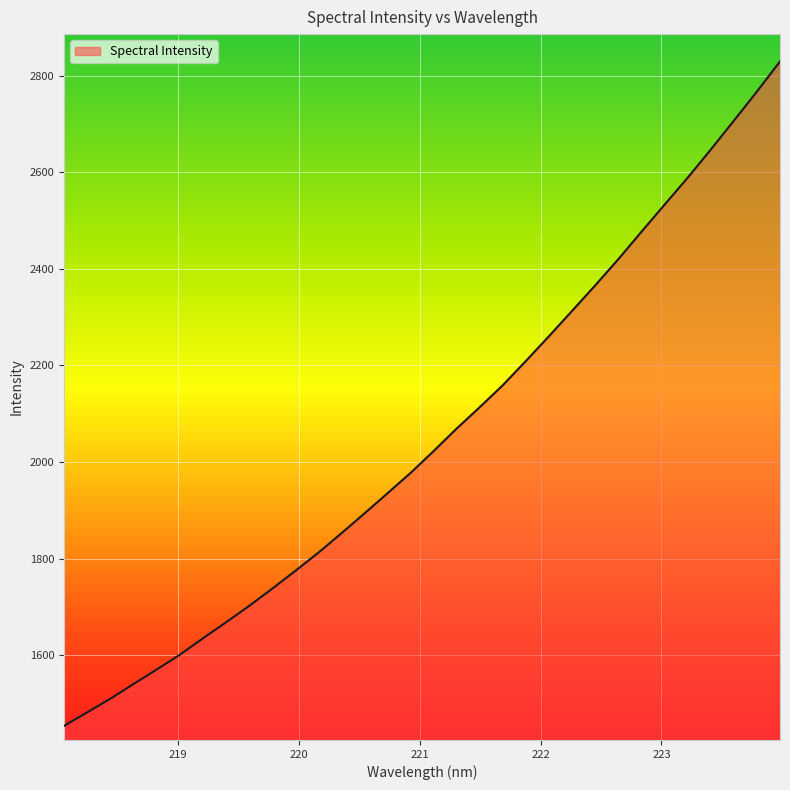

What is the greatest value displayed?

2829.9